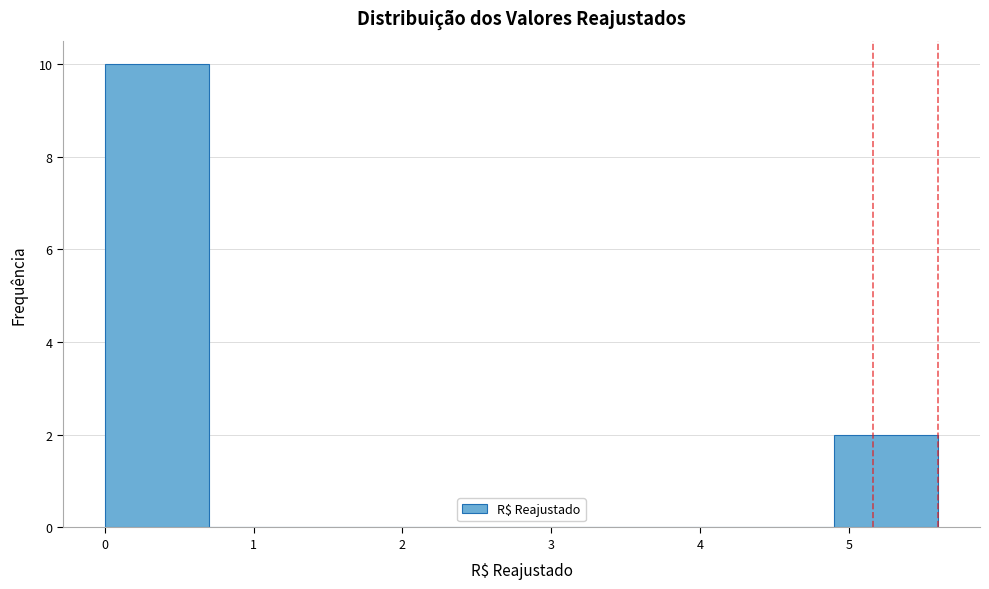

Reading left to right, list every bar in this chart as the range it spans on the x-axis followed by its height. The values are not printed on the chart, so give them approximately, as read against the axis.

0.0 to 0.7: 10
0.7 to 1.4: 0
1.4 to 2.1: 0
2.1 to 2.8: 0
2.8 to 3.5: 0
3.5 to 4.2: 0
4.2 to 4.9: 0
4.9 to 5.6: 2